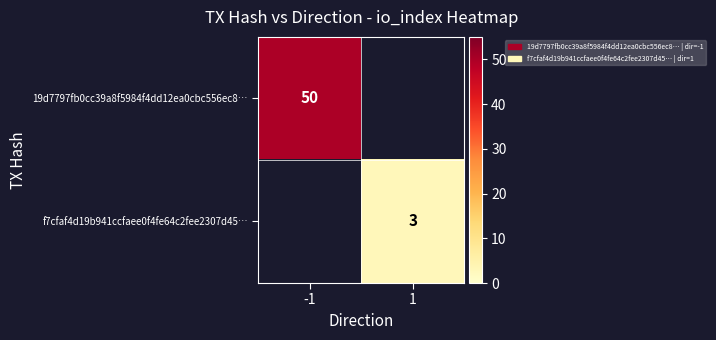

True or false: f7cfaf4d19b941ccfaee0f4fe64c2fee2307d45… has a value of 5.2 at 1.

False